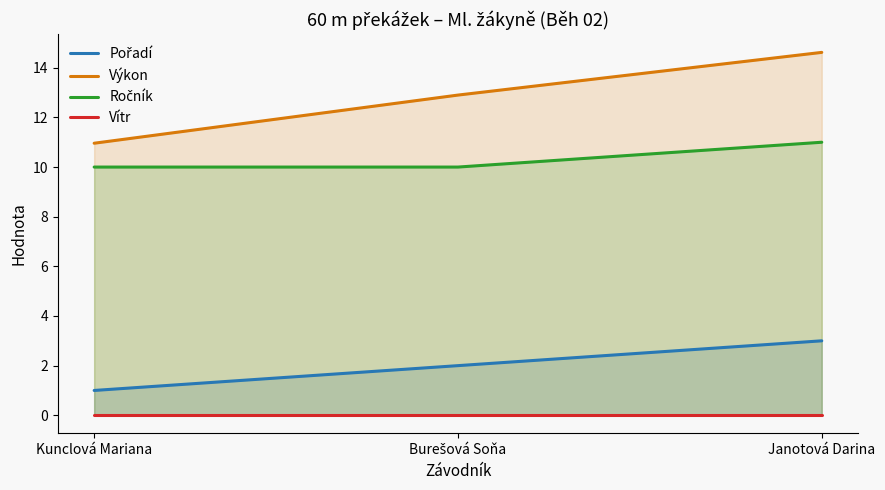

Rank the series by their maximum value, from highest to lowest.

Výkon, Ročník, Pořadí, Vítr